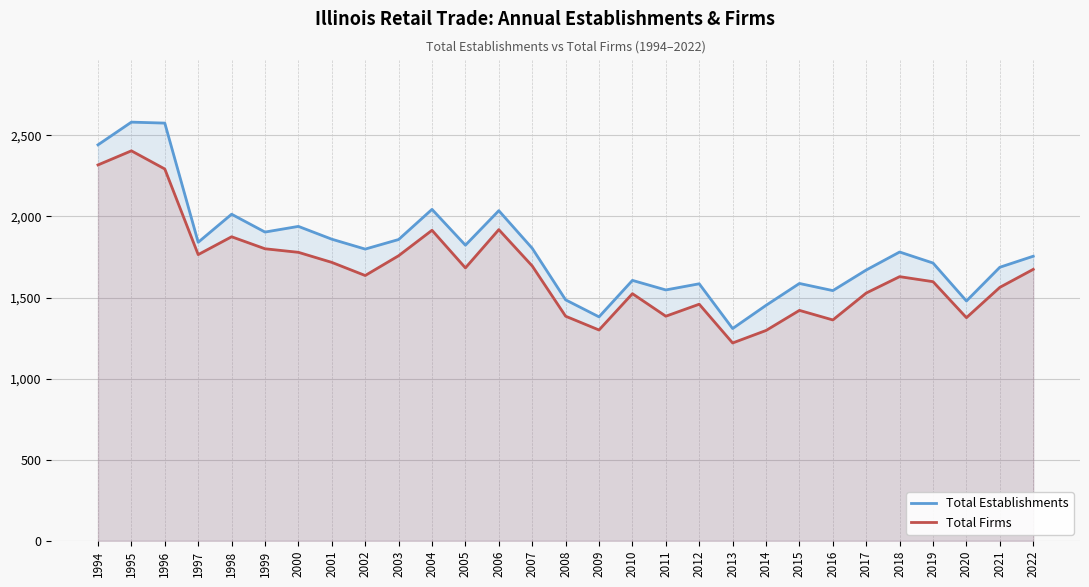

At which category does Total Firms reach its first local valley?

1997